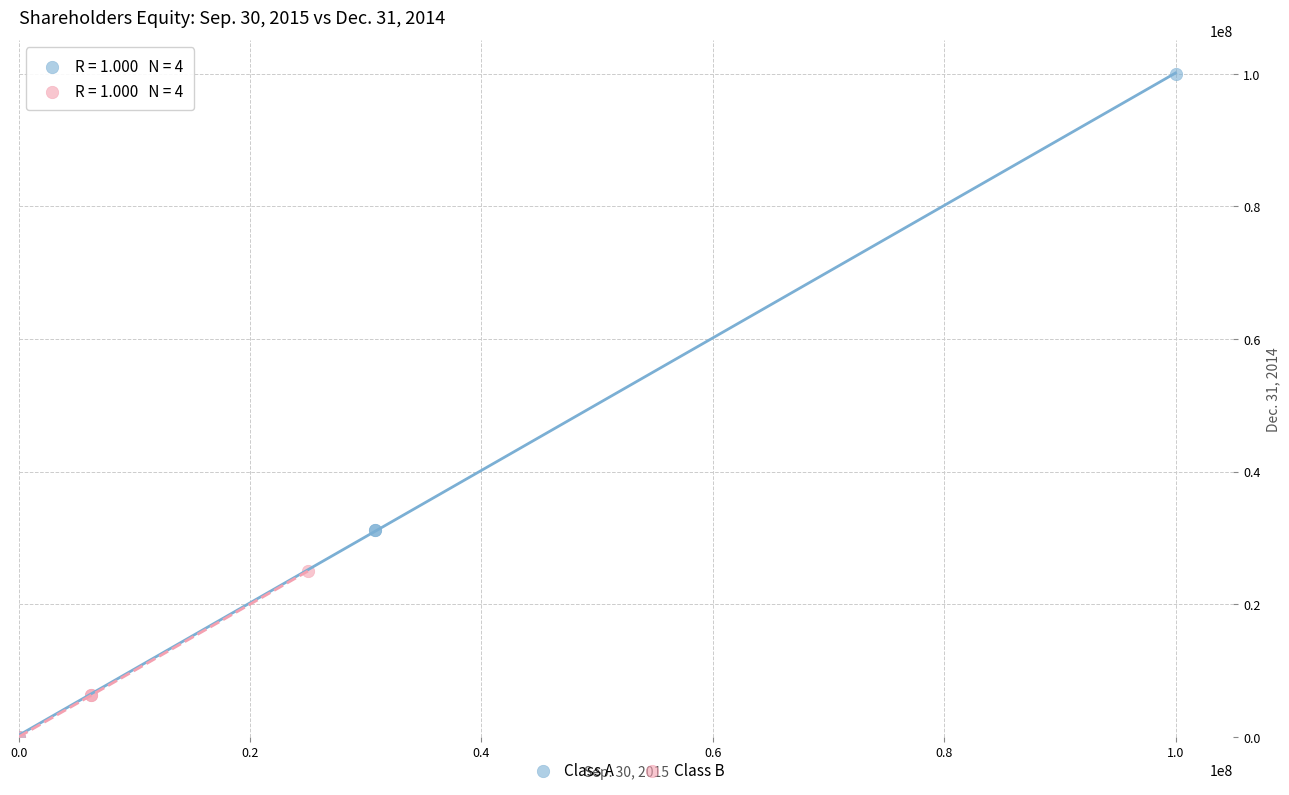

Which series contains the highest Y value?

Class A